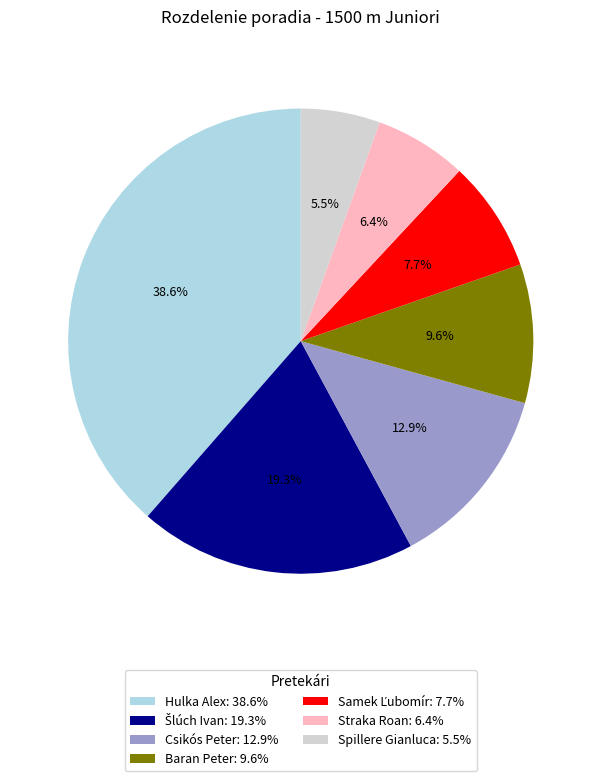

How many segments does this pie chart have?

7